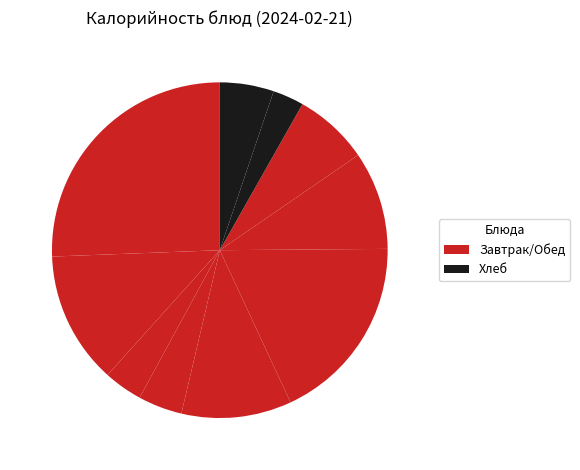

Which category has the biggest portion of the pie?

Запеканка из творога со сгущеным молоком